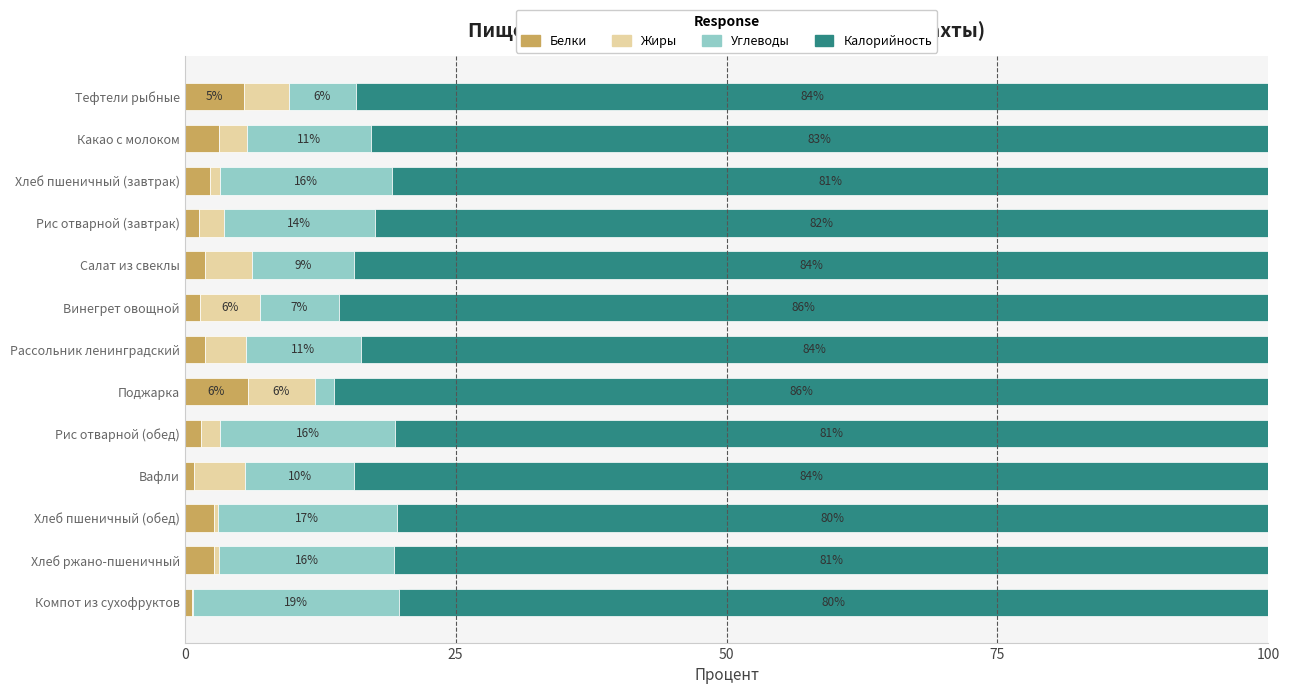

Reading left to right, extract all data points from this chart.

Белки: 5.5	3.1	2.4	1.4	1.9	1.4	1.8	5.8	1.5	0.9	2.7	2.7	0.7
Жиры: 4.2	2.6	0.9	2.2	4.3	5.6	3.8	6.2	1.8	4.7	0.3	0.5	0.0
Углеводы: 6.2	11.4	15.9	13.9	9.4	7.2	10.6	1.8	16.1	10.1	16.5	16.2	19.0
Калорийность: 84.2	82.8	80.9	82.5	84.4	85.8	83.8	86.2	80.6	84.3	80.4	80.7	80.3